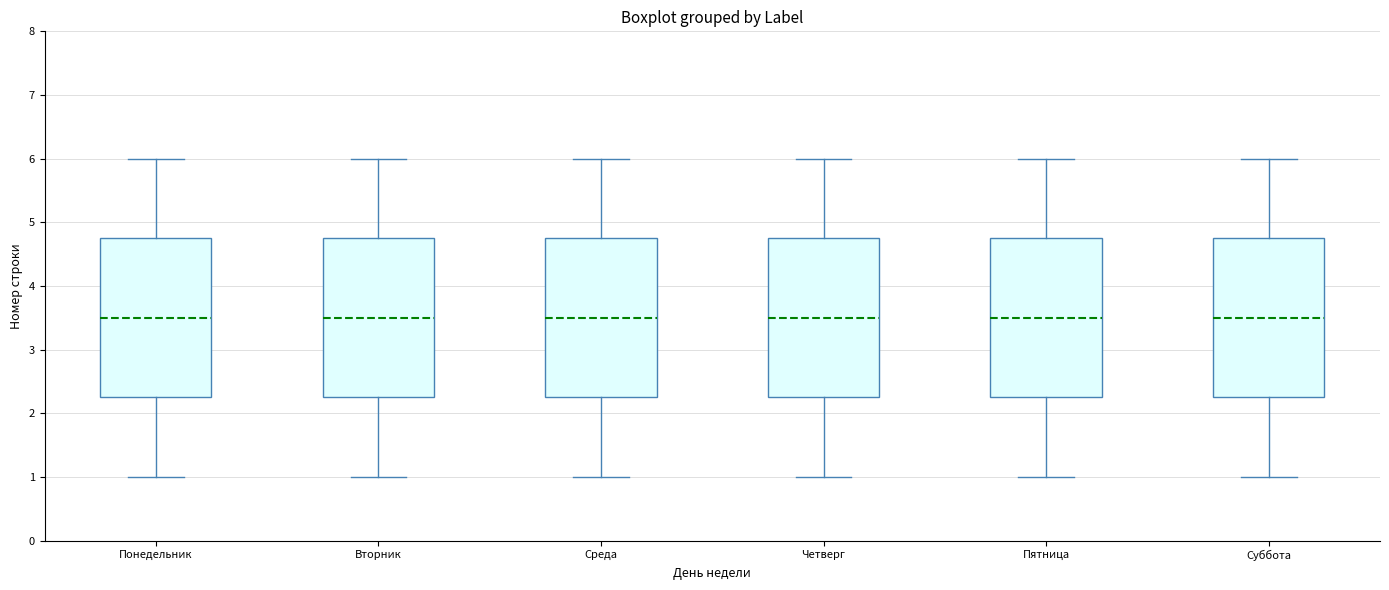

Where is the upper edge of the box for Понедельник on the y-axis? The values are not printed on the chart, so give them approximately, as read against the axis.

4.8